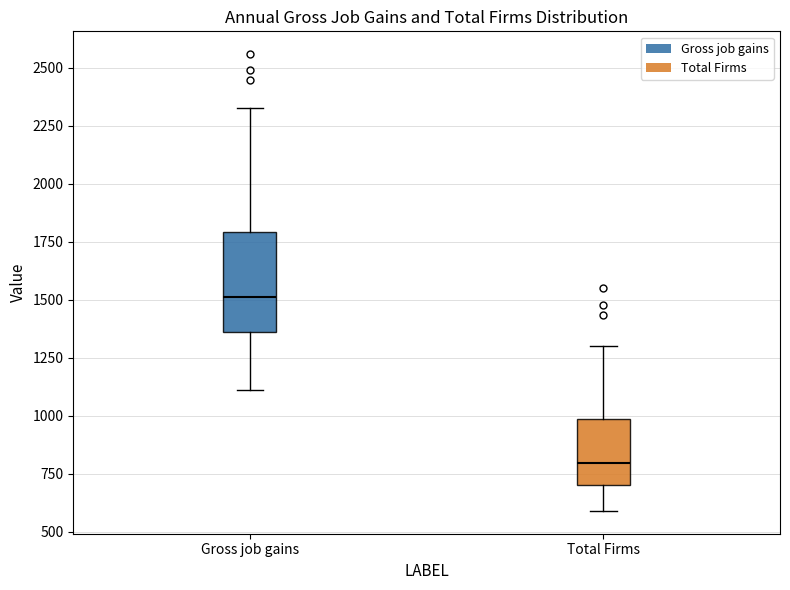

Comparing the boxes themselves (not the whiskers), which one is the tallest?

Gross job gains